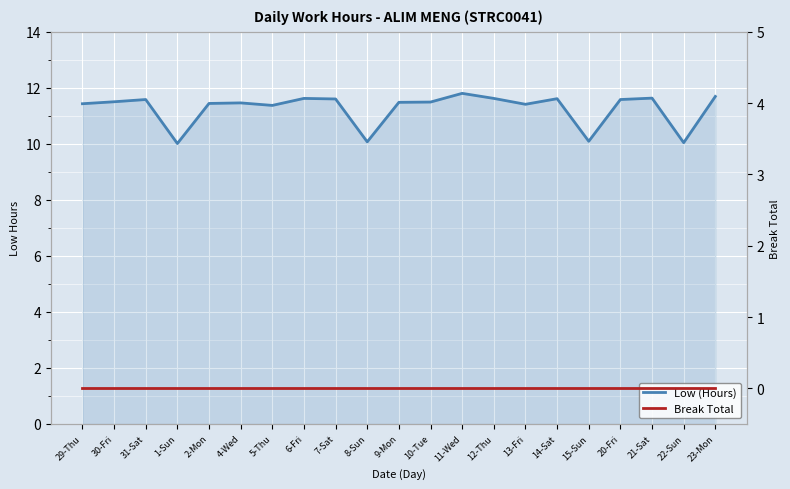

True or false: Break Total and Low (Hours) cross at least once.

False